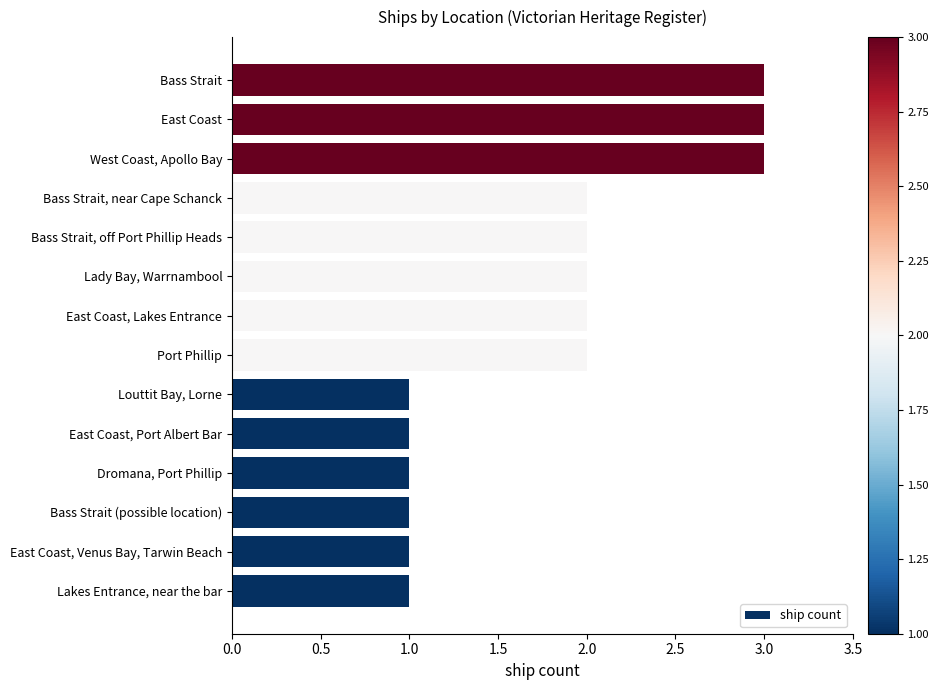

What is the difference between the maximum and minimum values?

2